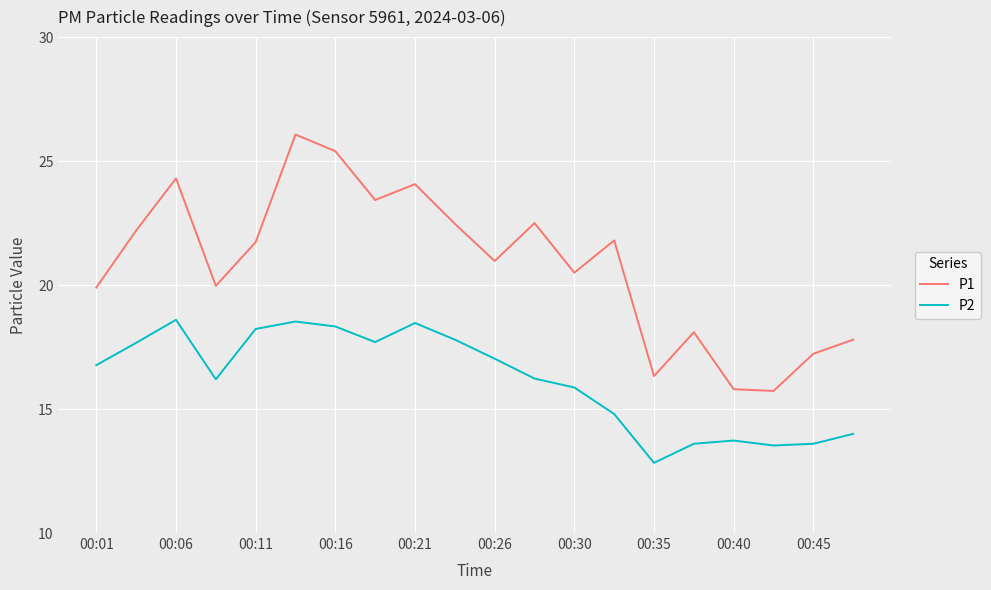

What is the lowest value of the P2 series?

12.8